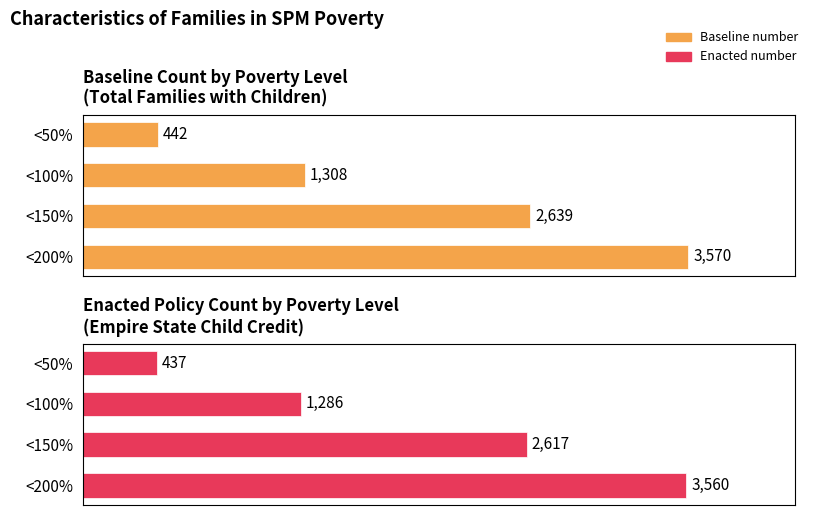

What is the total value across all series at <50%?

879